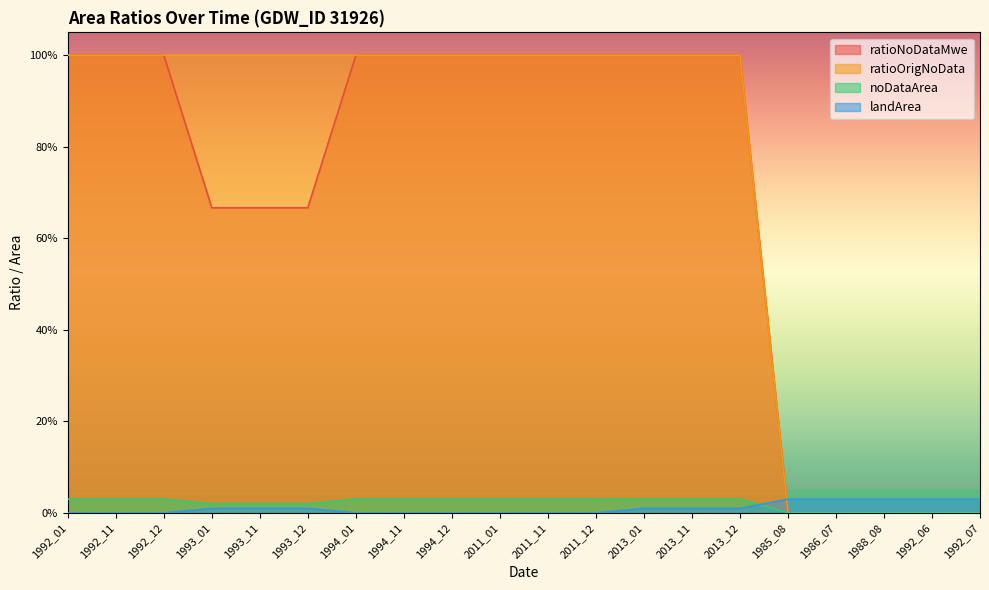

Between 1993_11 and 1985_08, which series saw the biggest shift?

ratioOrigNoData